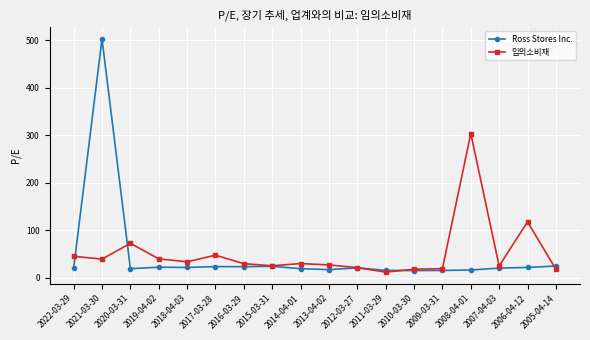

What is the average value of the 임의소비재 series?

50.9